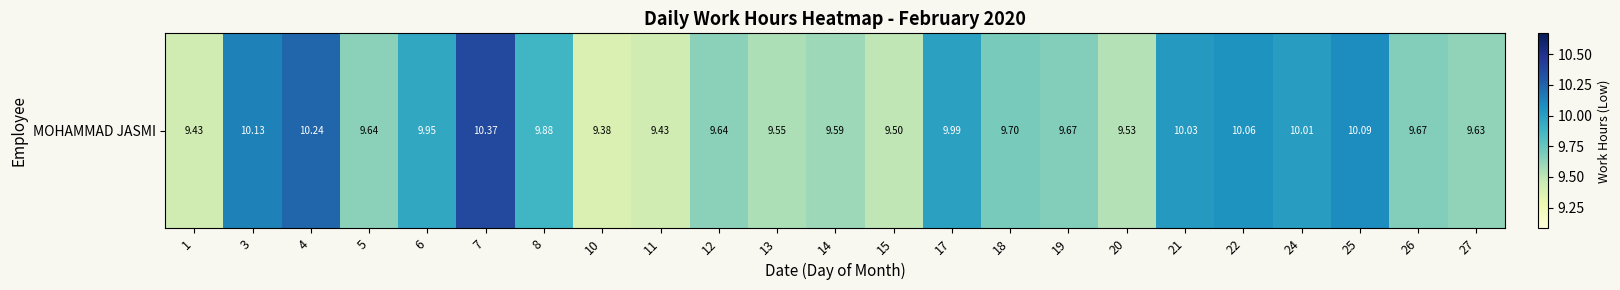

Reading left to right, list all the values displayed in this chart.

1=9.4	3=10.1	4=10.2	5=9.6	6=9.9	7=10.4	8=9.9	10=9.4	11=9.4	12=9.6	13=9.6	14=9.6	15=9.5	17=10.0	18=9.7	19=9.7	20=9.5	21=10.0	22=10.1	24=10.0	25=10.1	26=9.7	27=9.6